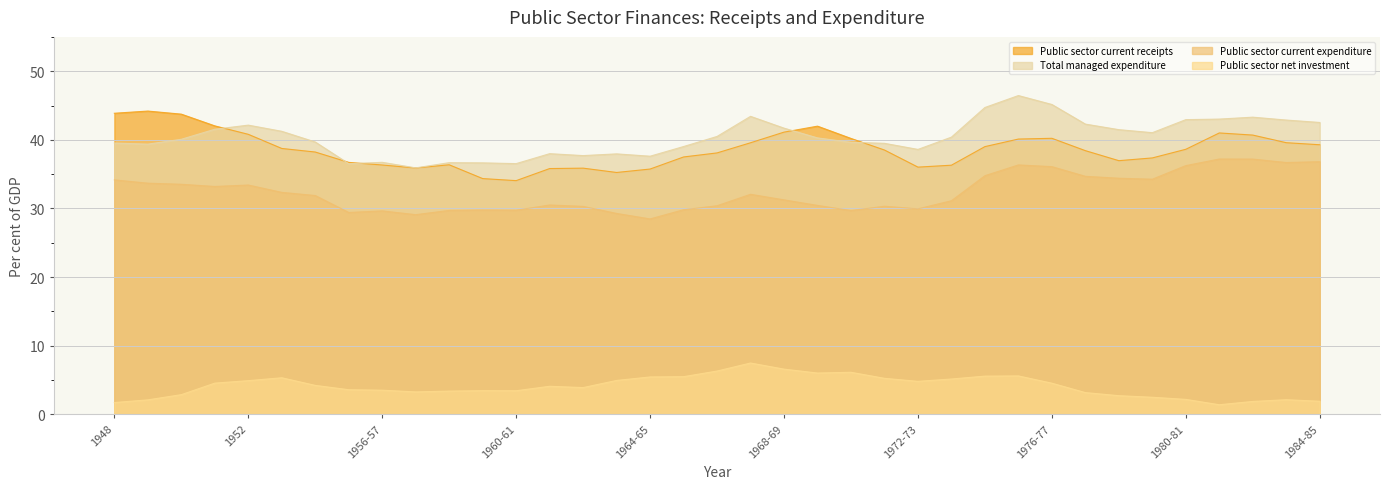

What is the value of the Public sector net investment point at the 13th from the left?

3.4